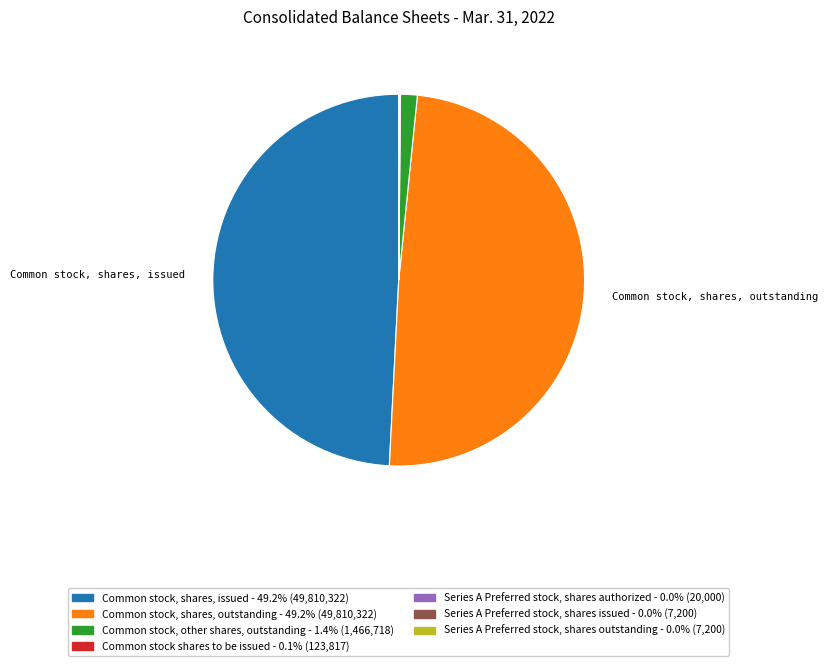

True or false: Common stock, shares, outstanding accounts for 39% of the total.

False